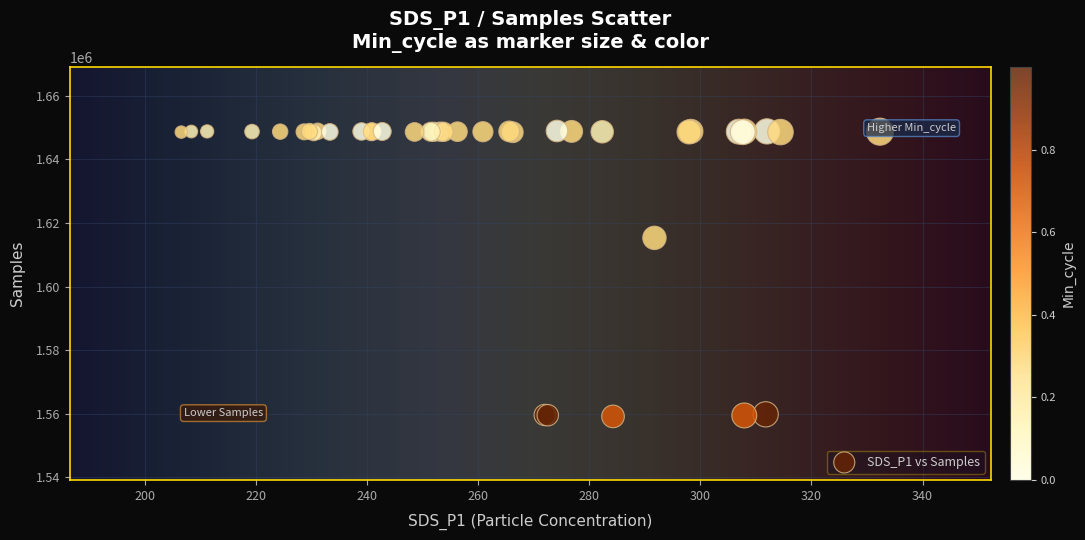

What Y value in the scatter plot is closest to 1604029?

1615310